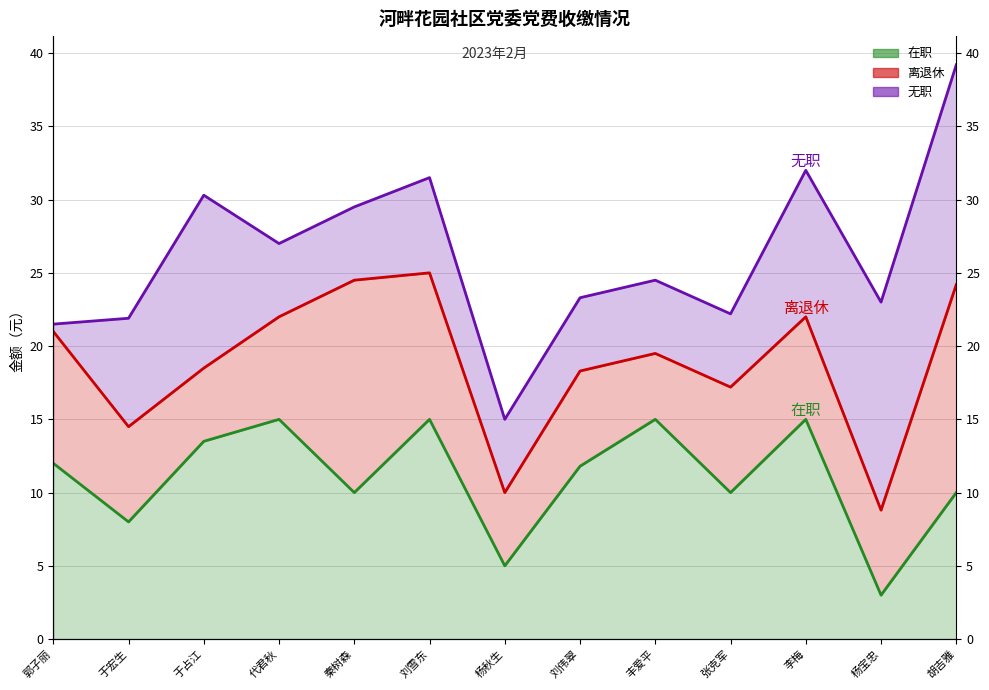

True or false: 离退休_line has more than 1 points higher than both neighbors.

True